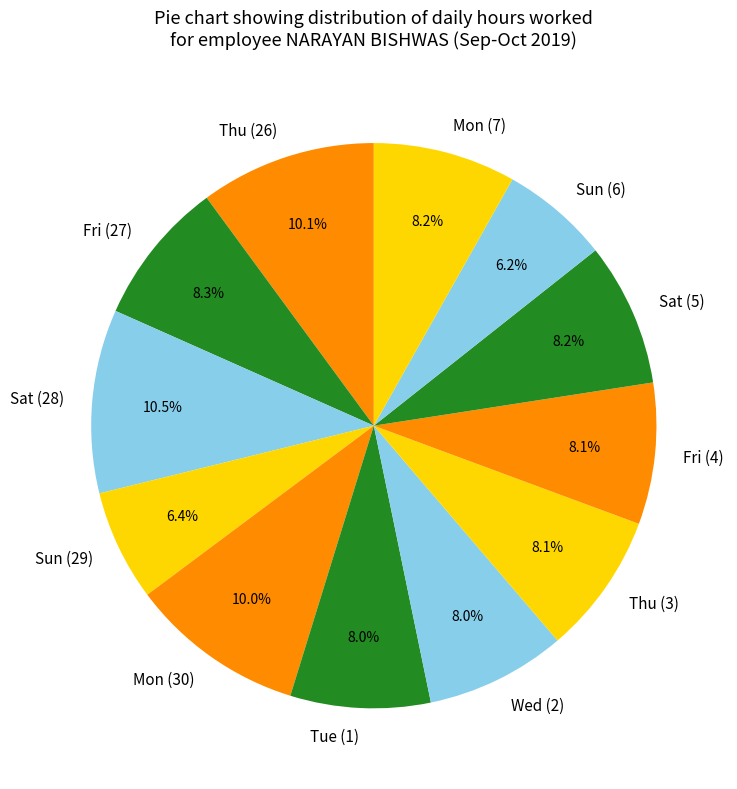

The Fri (27) slice represents 17% of the pie. True or false?

False